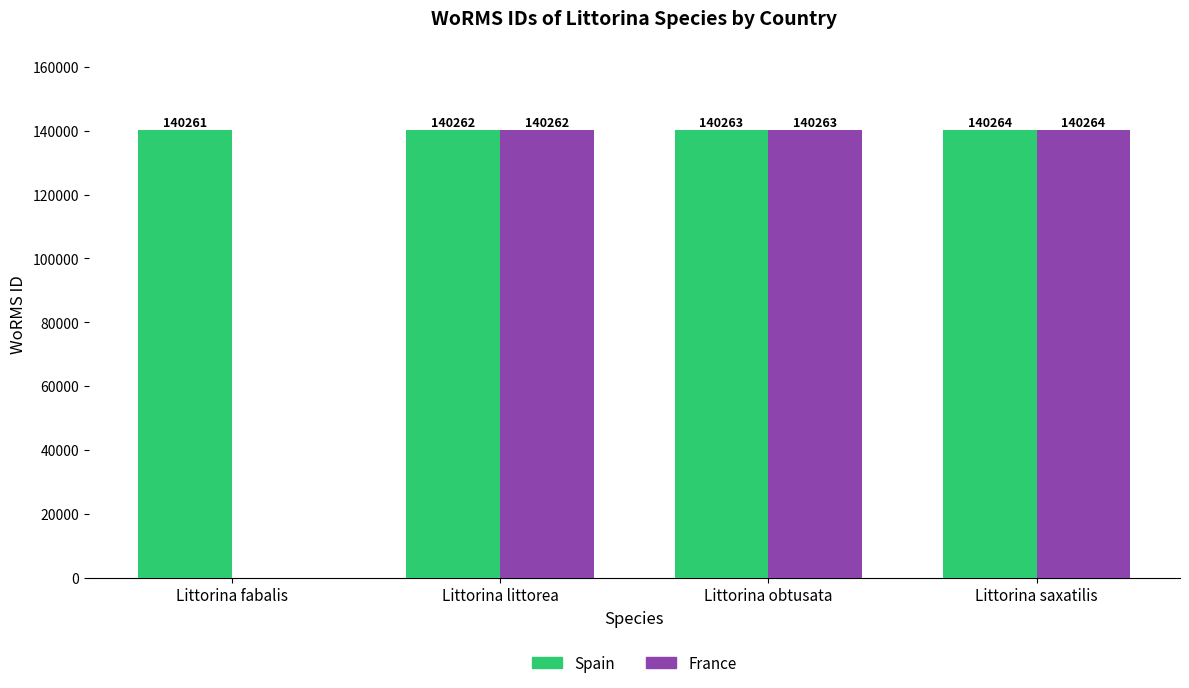

Are the bars horizontal?

No